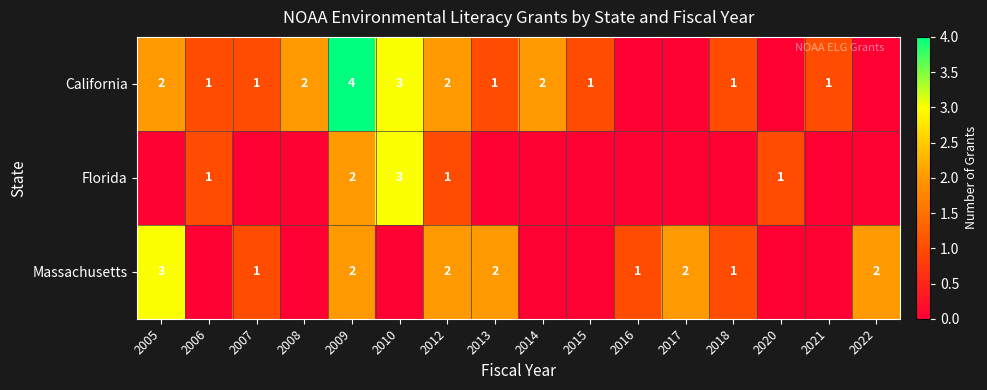

What is the sum of the Massachusetts values at 2022 and 2005?

5